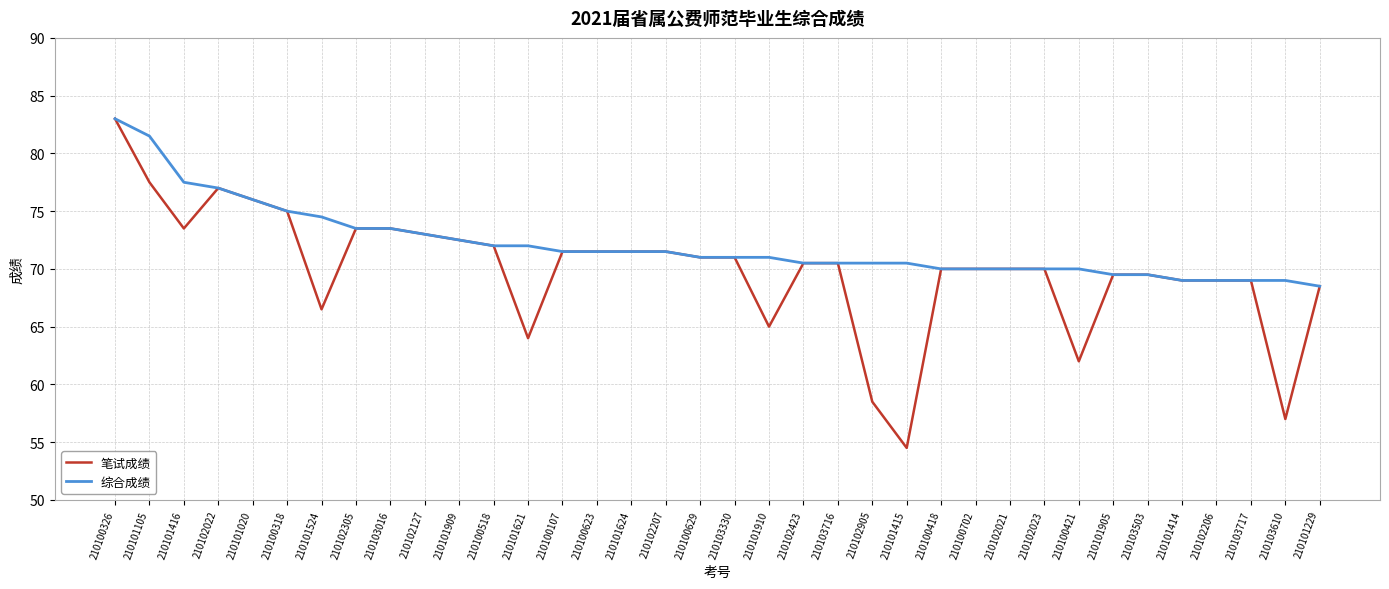

Rank the series by their average value, from highest to lowest.

综合成绩, 笔试成绩